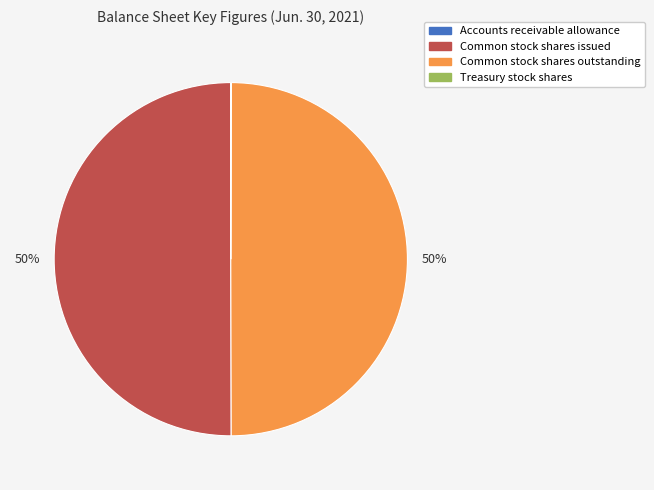

The Common stock shares outstanding slice represents 50% of the pie. True or false?

True